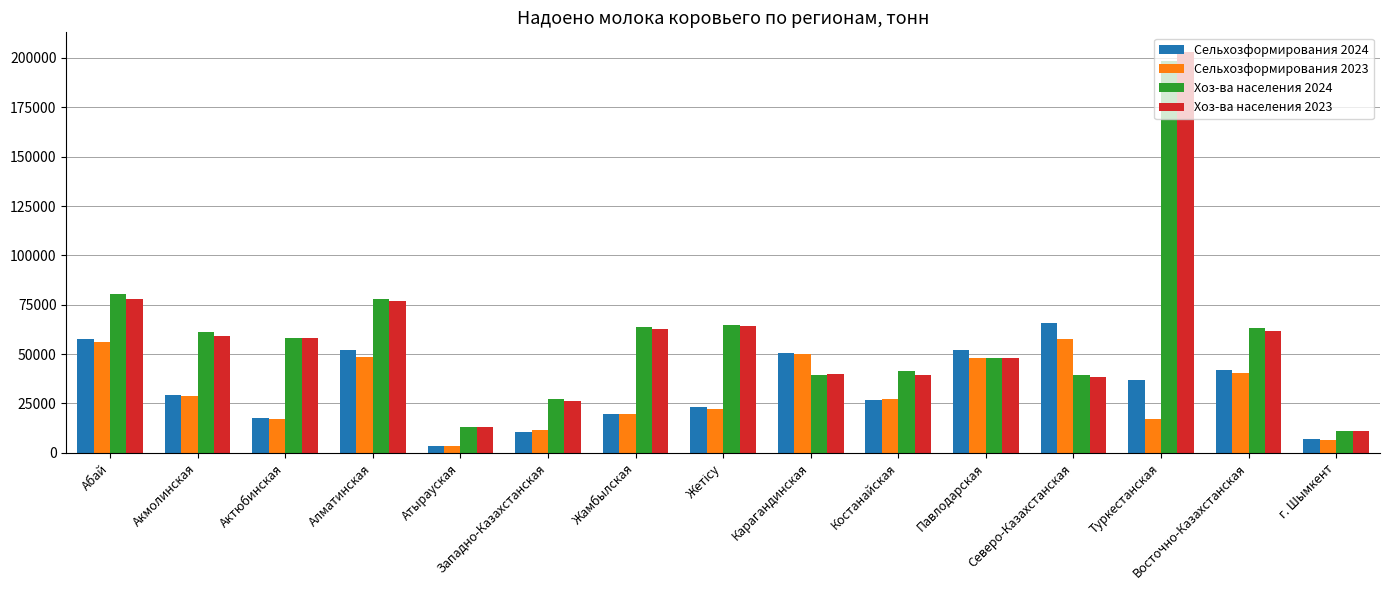

What is the difference between the highest and lowest values at Северо-Казахстанская?

27506.2